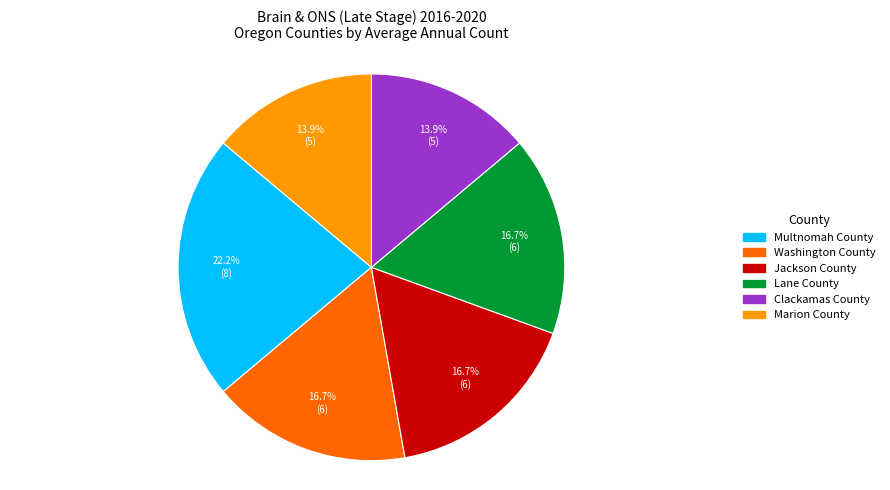

How many slices are in this pie chart?

6